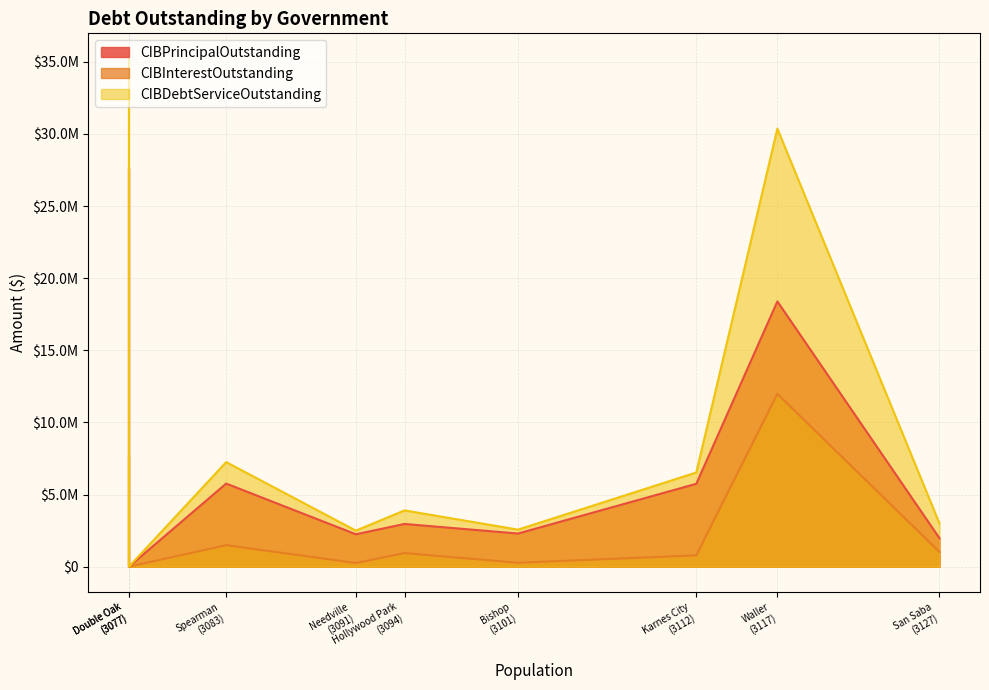

In CIBDebtServiceOutstanding, how many points are higher than both neighbors (excluding endpoints)?

3